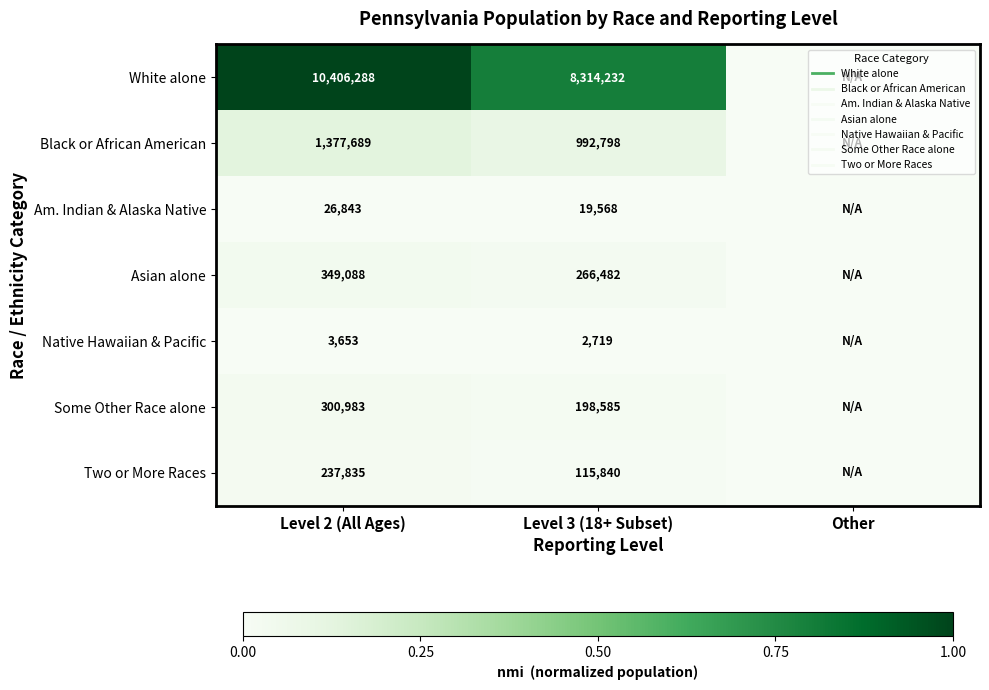

What is the difference between the highest and lowest values at Level 3 (18+ Subset)?

0.8